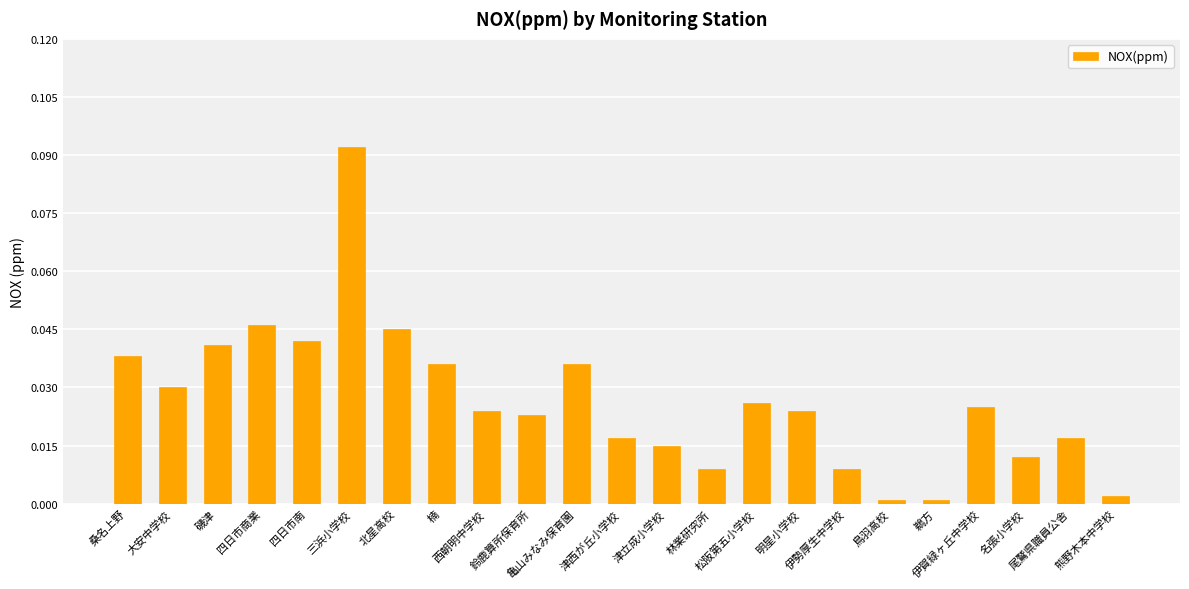

What is the difference between the maximum and minimum values?

0.1